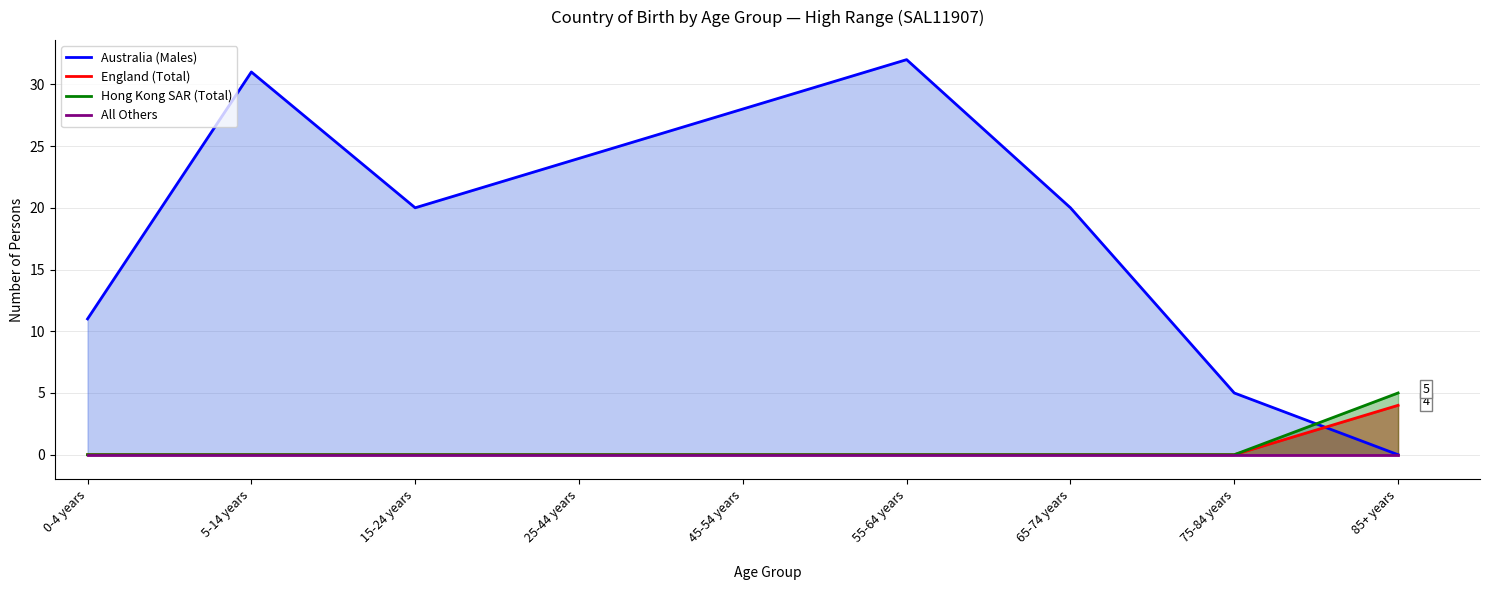

At which category does Australia (Males) reach its first local valley?

15-24 years